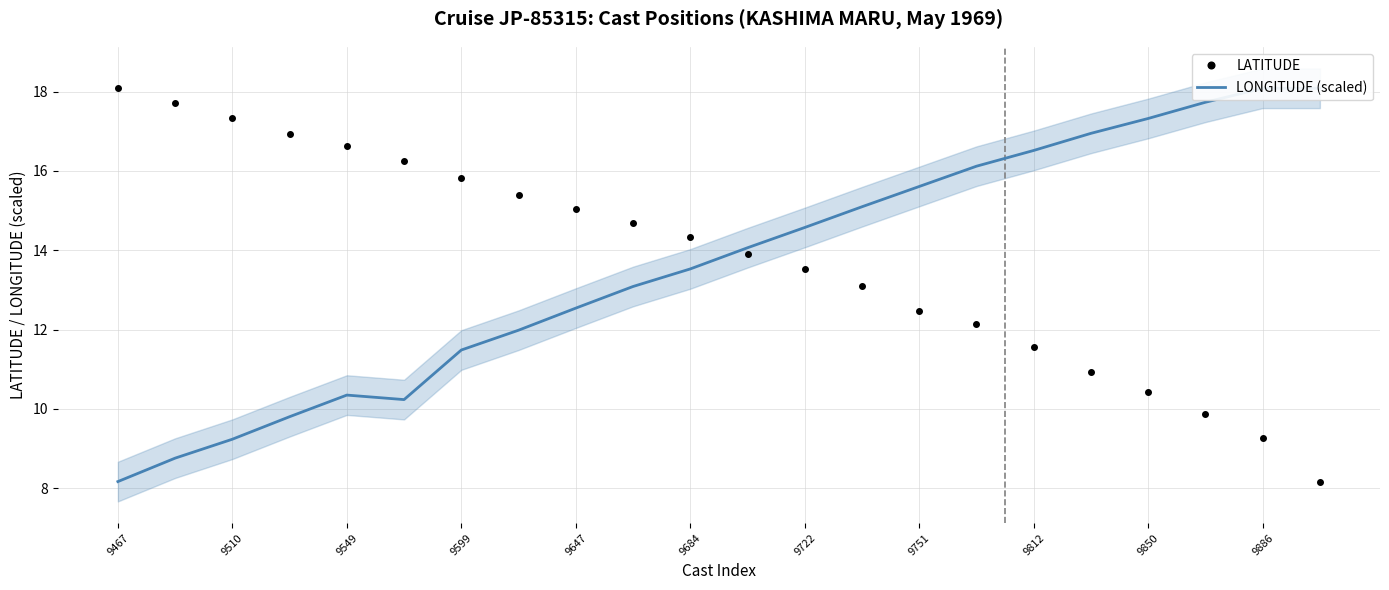

The value of LATITUDE at 9886 is 12.4. True or false?

False